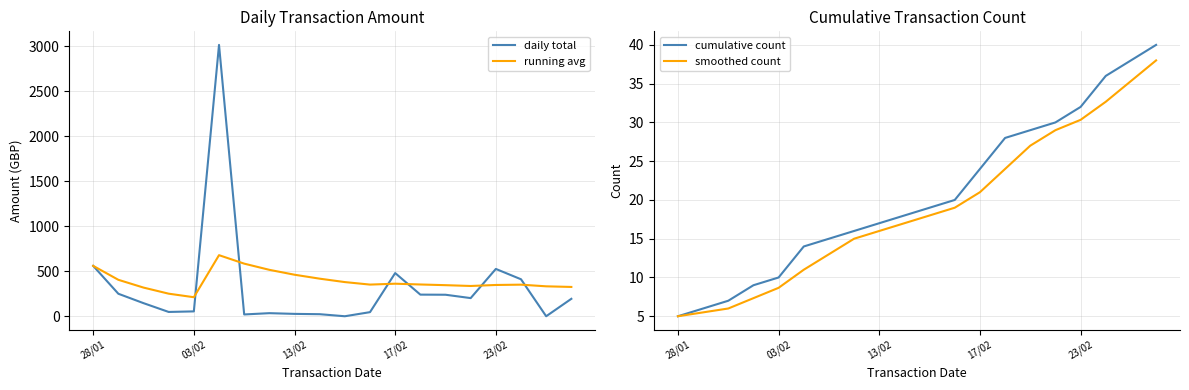

At which category is the sum across all series the highest?

5